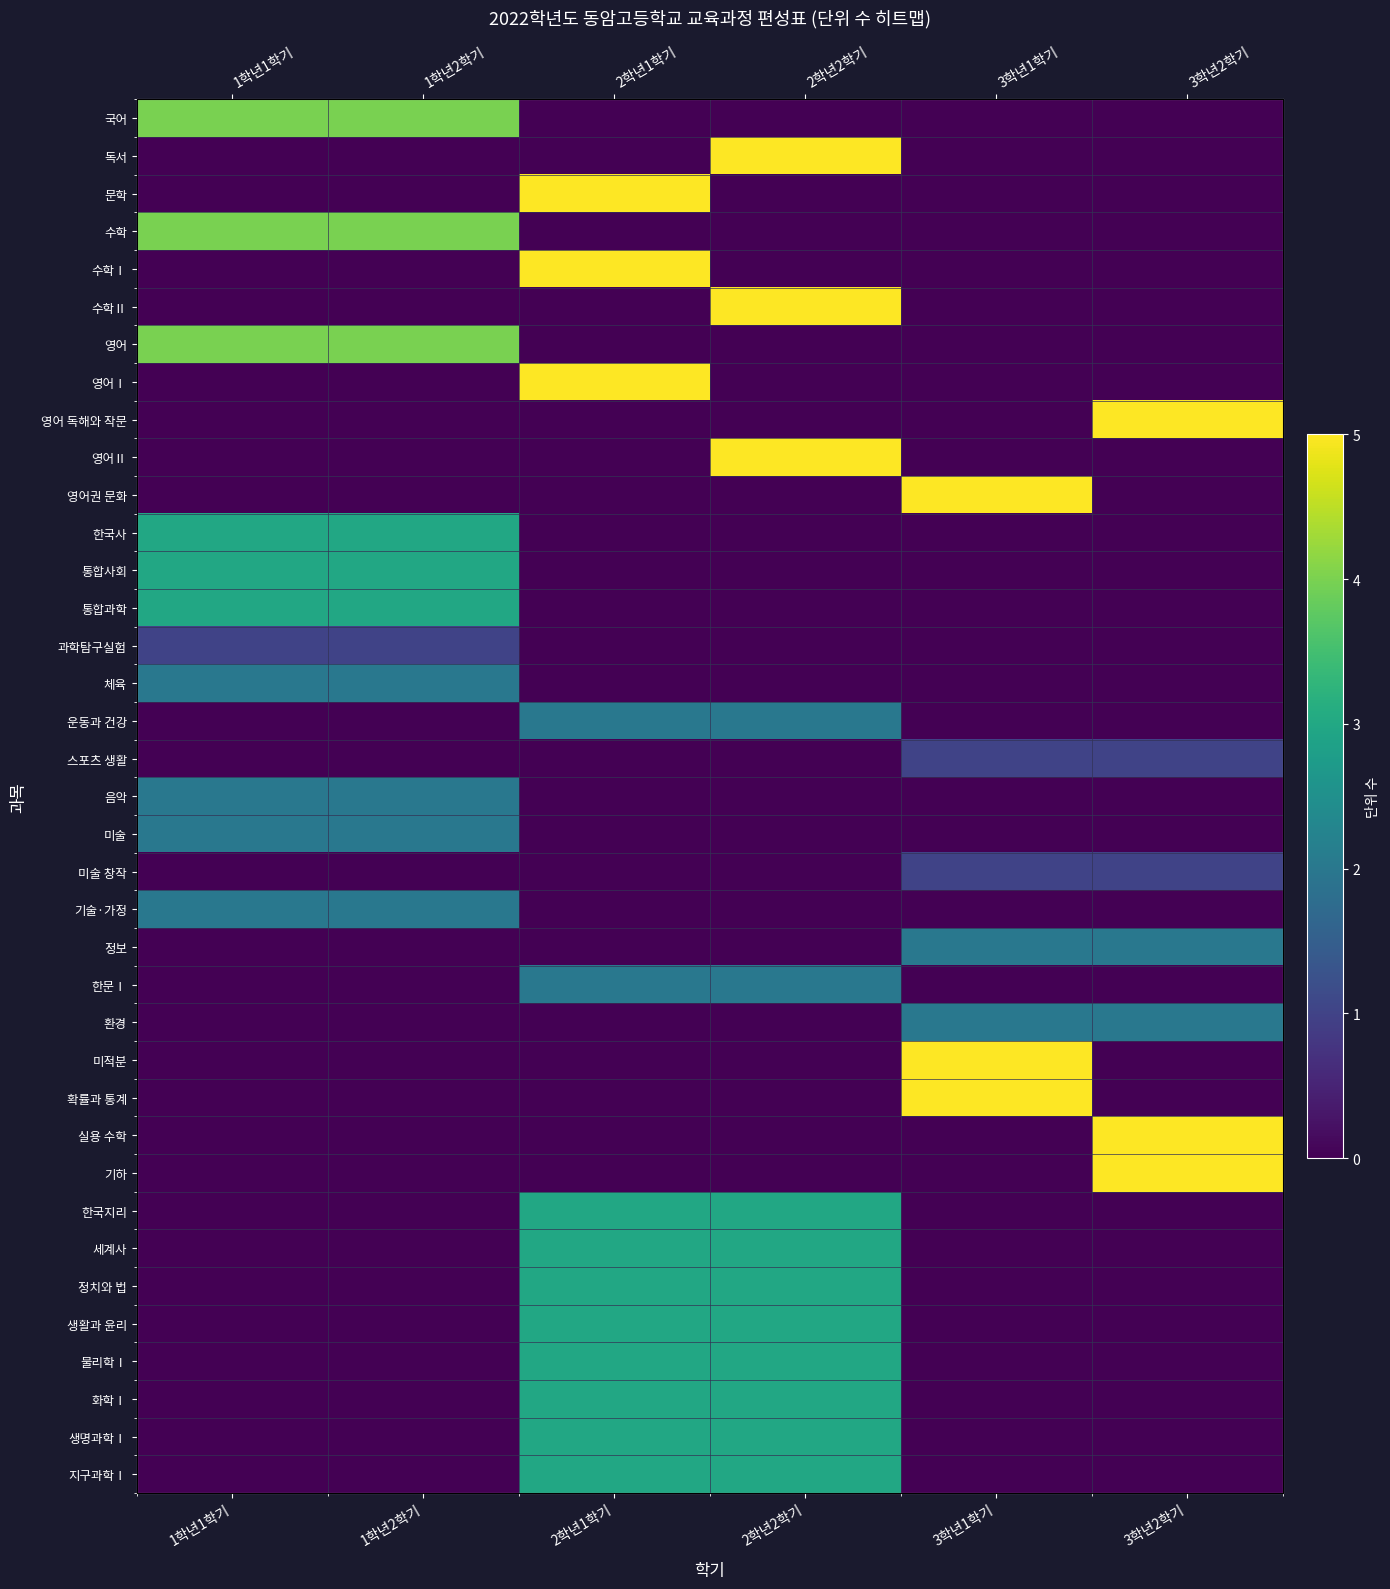

How many values in 화학Ⅰ are above zero?

2